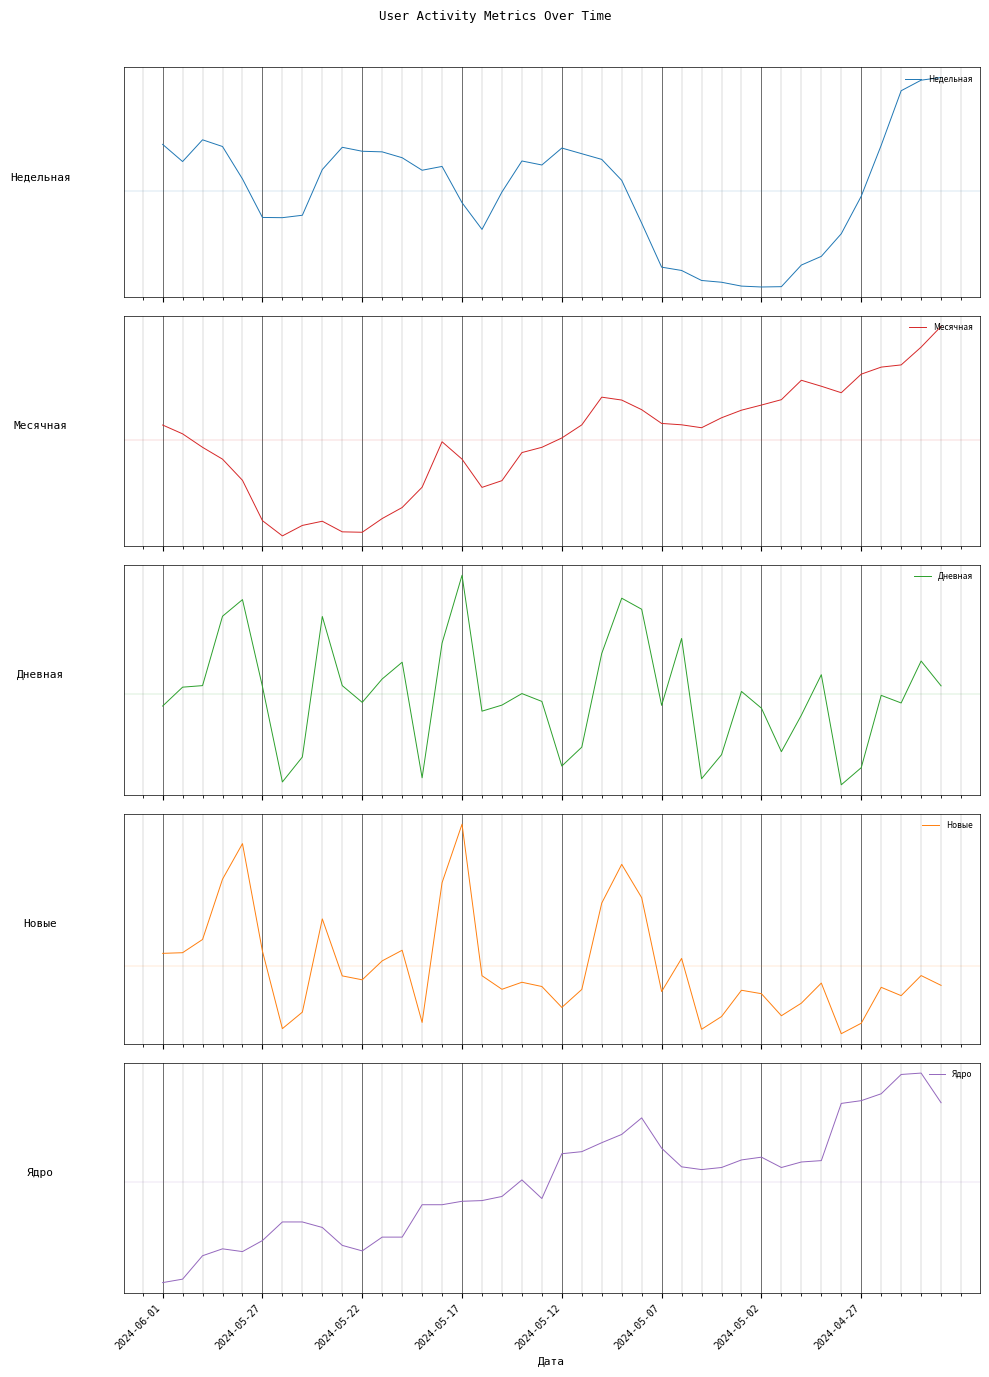

Read the Дневная value at 2024-05-12.

1.7